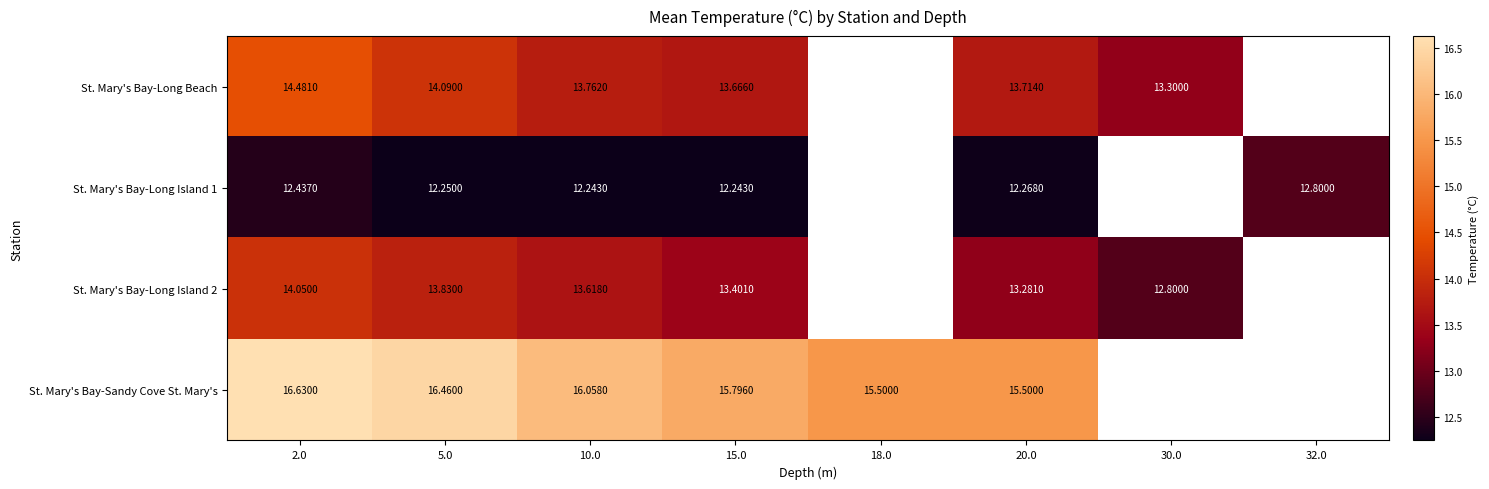

What value does the St. Mary's Bay-Long Beach series have at 15.0?

13.7